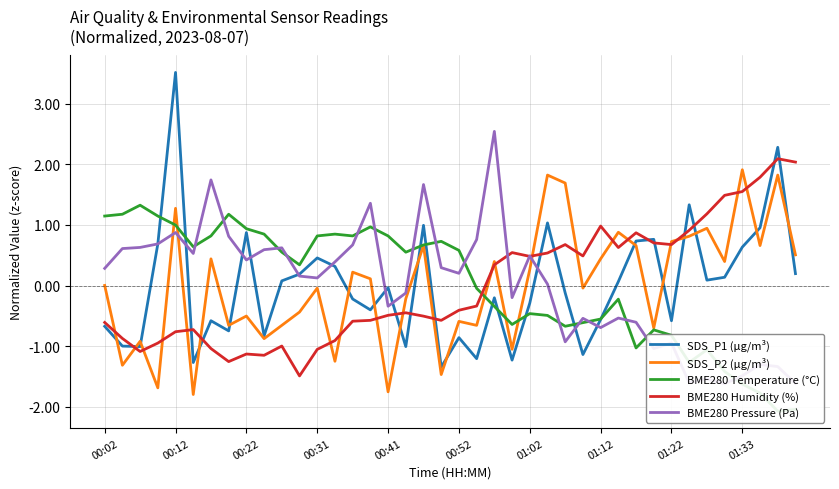

Reading right to left, list all the values displayed in this chart.

SDS_P1 (μg/m³): 0.2	2.3	1.0	0.6	0.1	0.1	1.3	-0.6	0.8	0.7	0.1	-0.6	-1.1	-0.1	1.0	-0.3	-1.2	-0.2	-1.2	-0.9	-1.3	1.0	-1.0	-0.0	-0.4	-0.2	0.3	0.5	0.2	0.1	-0.8	0.9	-0.7	-0.6	-1.3	3.5	0.7	-1.0	-1.0	-0.7
SDS_P2 (μg/m³): 0.5	1.8	0.7	1.9	0.4	0.9	0.8	0.7	-0.7	0.7	0.9	0.4	-0.0	1.7	1.8	0.3	-1.1	0.4	-0.7	-0.6	-1.5	0.7	-0.2	-1.8	0.1	0.2	-1.2	-0.0	-0.4	-0.7	-0.9	-0.5	-0.7	0.4	-1.8	1.3	-1.7	-0.9	-1.3	0.0
BME280 Temperature (°C): -2.0	-2.1	-1.8	-1.6	-1.4	-1.1	-1.3	-0.8	-0.7	-1.0	-0.2	-0.6	-0.6	-0.7	-0.5	-0.5	-0.6	-0.3	-0.0	0.6	0.7	0.7	0.6	0.8	1.0	0.8	0.8	0.8	0.3	0.6	0.8	0.9	1.2	0.8	0.6	1.0	1.1	1.3	1.2	1.1
BME280 Humidity (%): 2.0	2.1	1.8	1.6	1.5	1.2	0.9	0.7	0.7	0.9	0.6	1.0	0.5	0.7	0.5	0.5	0.5	0.3	-0.3	-0.4	-0.6	-0.5	-0.4	-0.5	-0.6	-0.6	-0.9	-1.1	-1.5	-1.0	-1.2	-1.1	-1.3	-1.0	-0.7	-0.8	-0.9	-1.1	-0.9	-0.6
BME280 Pressure (Pa): -1.6	-1.3	-1.3	-1.5	-1.6	-1.5	-1.6	-0.9	-1.0	-0.6	-0.5	-0.7	-0.5	-0.9	0.0	0.5	-0.2	2.5	0.8	0.2	0.3	1.7	-0.1	-0.3	1.4	0.7	0.4	0.1	0.2	0.6	0.6	0.4	0.8	1.7	0.5	0.9	0.7	0.6	0.6	0.3